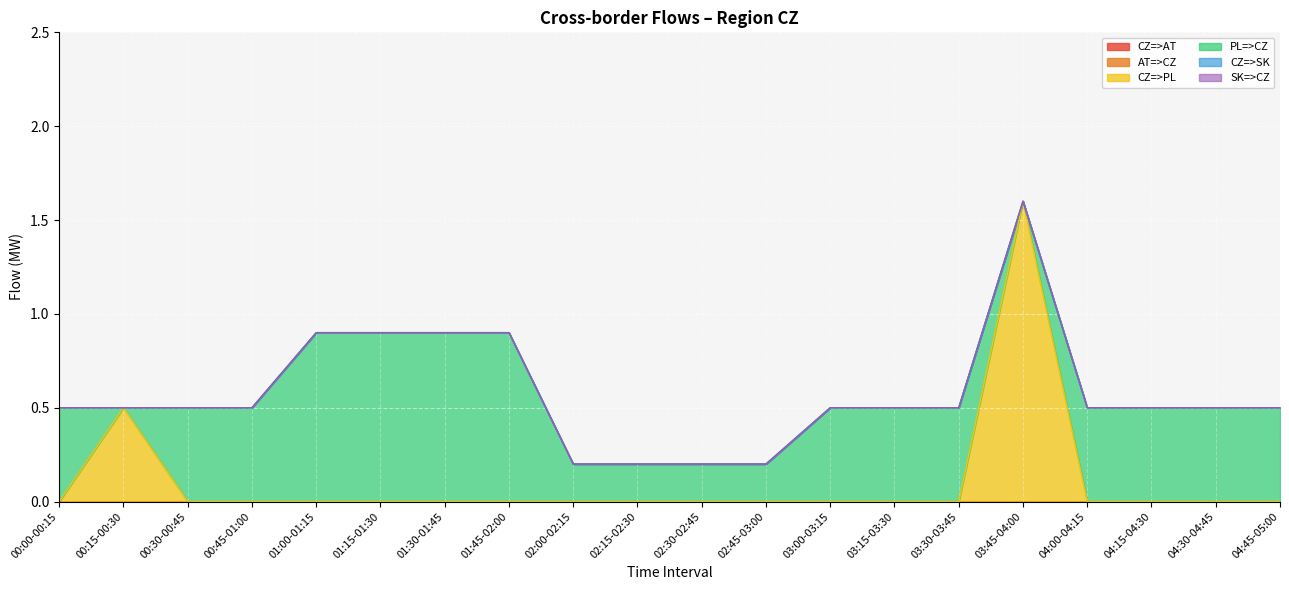

The AT=>CZ series shows 0.0 at 04:15-04:30. True or false?

True